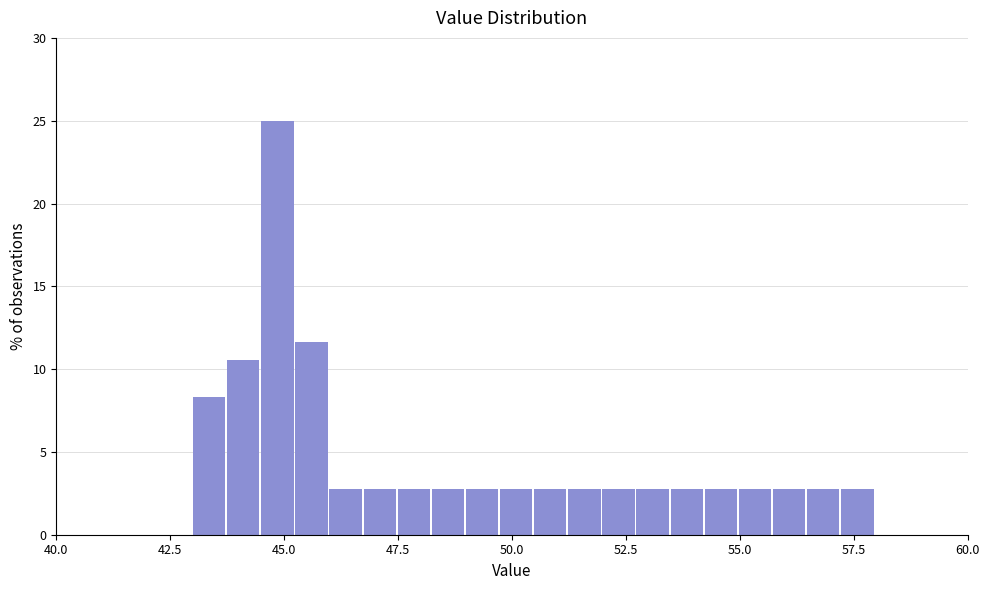

Read against the x-axis, roughly where is the centre of the tallest bar?

45.0